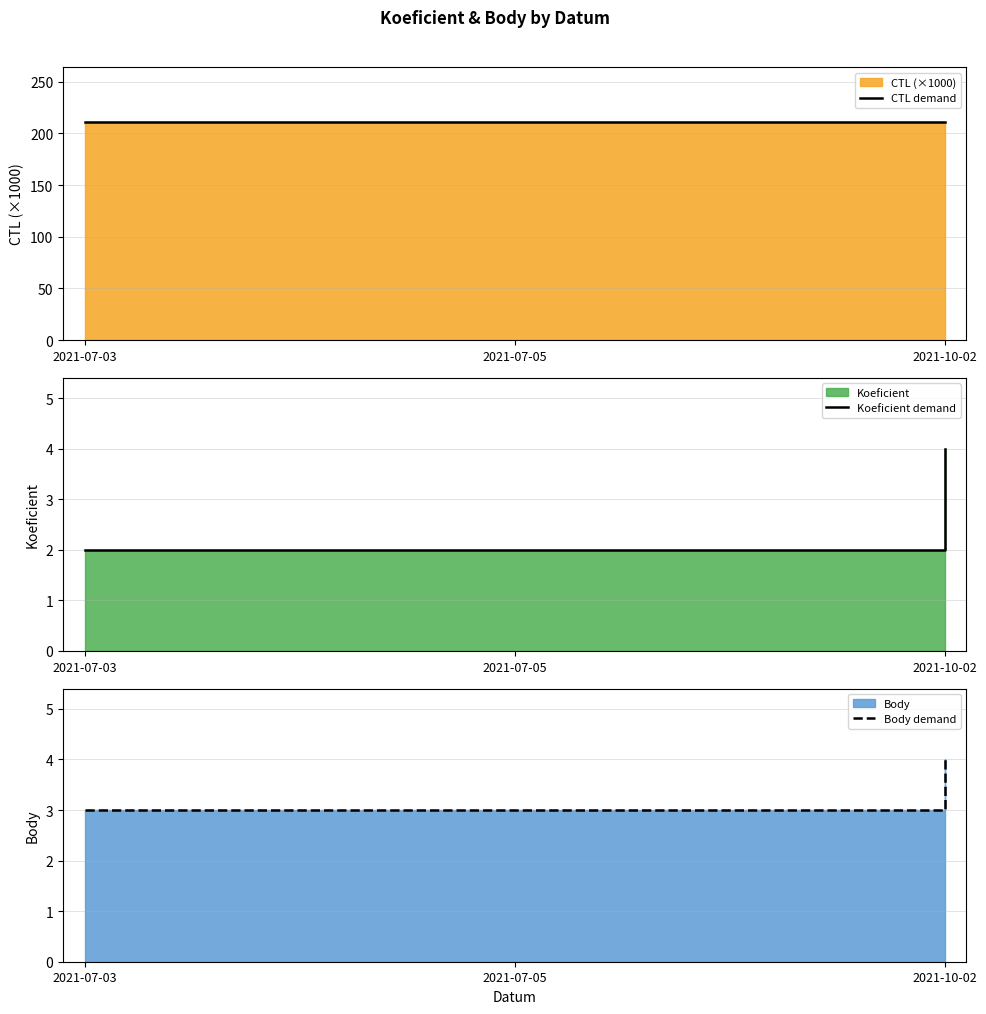

Reading right to left, transcribe all the data shown in this chart.

CTL demand: 211.4	211.4	211.4
Koeficient demand: 4.0	2.0	2.0
Body demand: 4.0	3.0	3.0